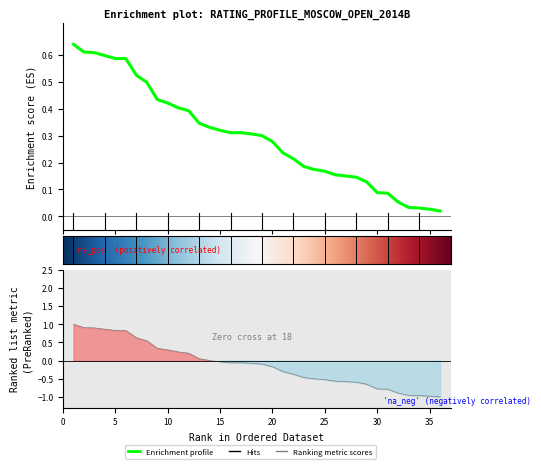

Rank the categories by value from lowest to highest.

36, 35, 34, 33, 32, 31, 30, 29, 28, 27, 26, 25, 24, 23, 22, 21, 20, 19, 18, 16, 17, 15, 14, 13, 12, 11, 10, 9, 8, 7, 5, 6, 4, 3, 2, 1